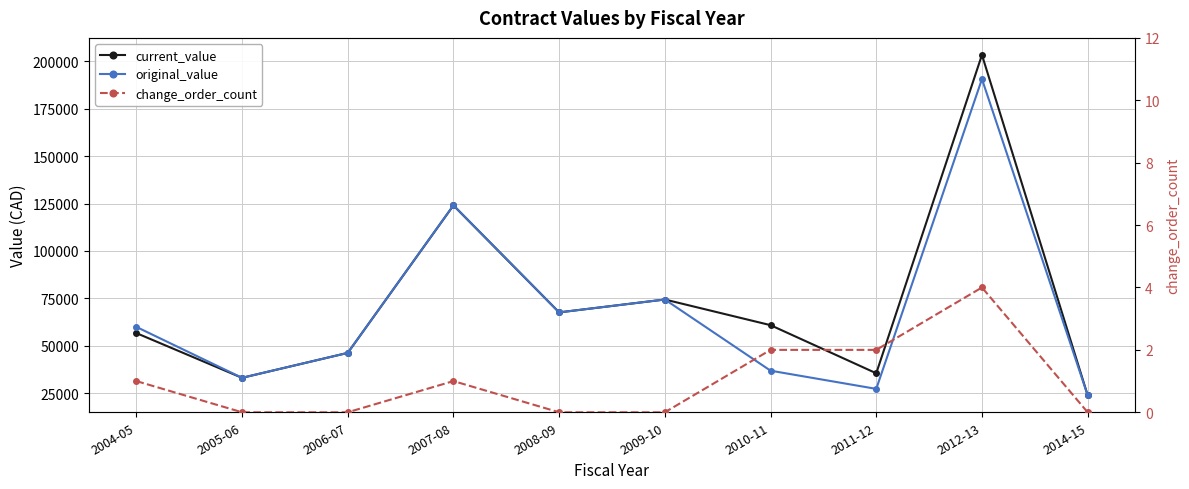

True or false: change_order_count has a value of 0.4 at 2007-08.

False